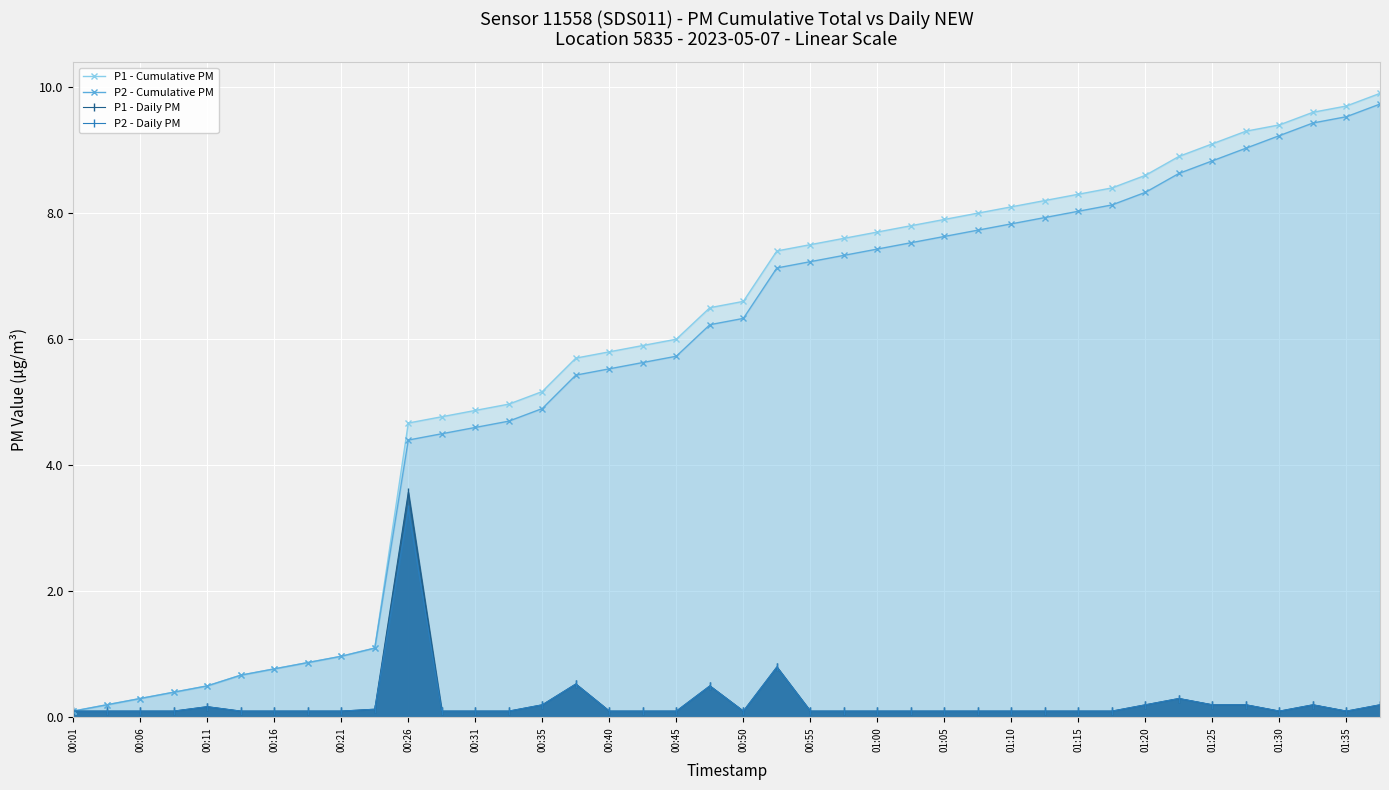

Is it true that P1 - Daily PM equals 0.1 at 01:00?

True